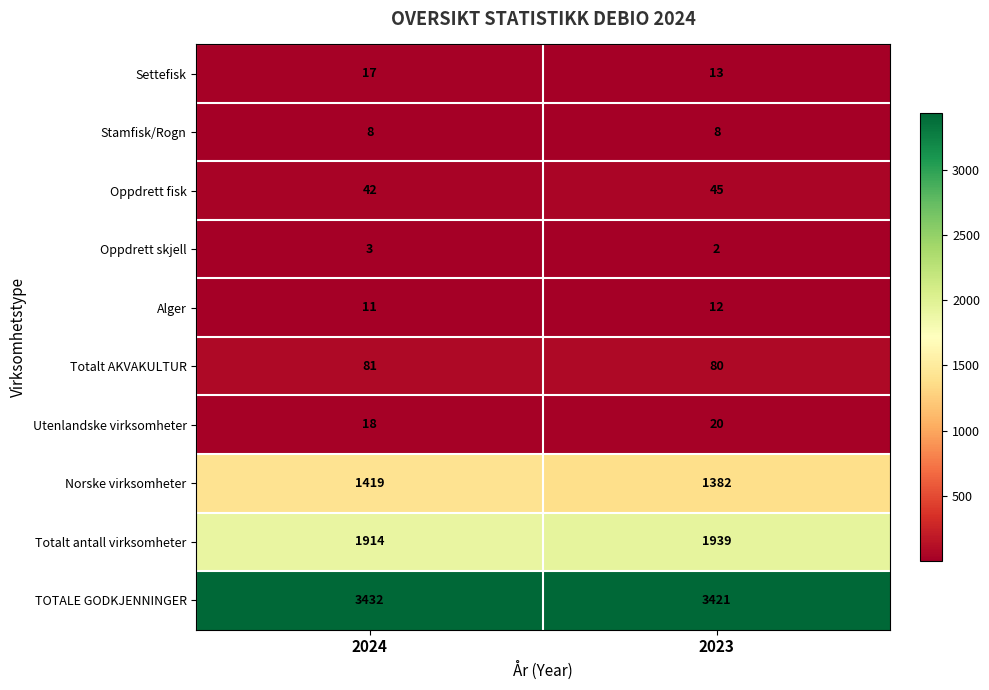

What is the difference between the maximum and minimum values in the Norske virksomheter series?

37